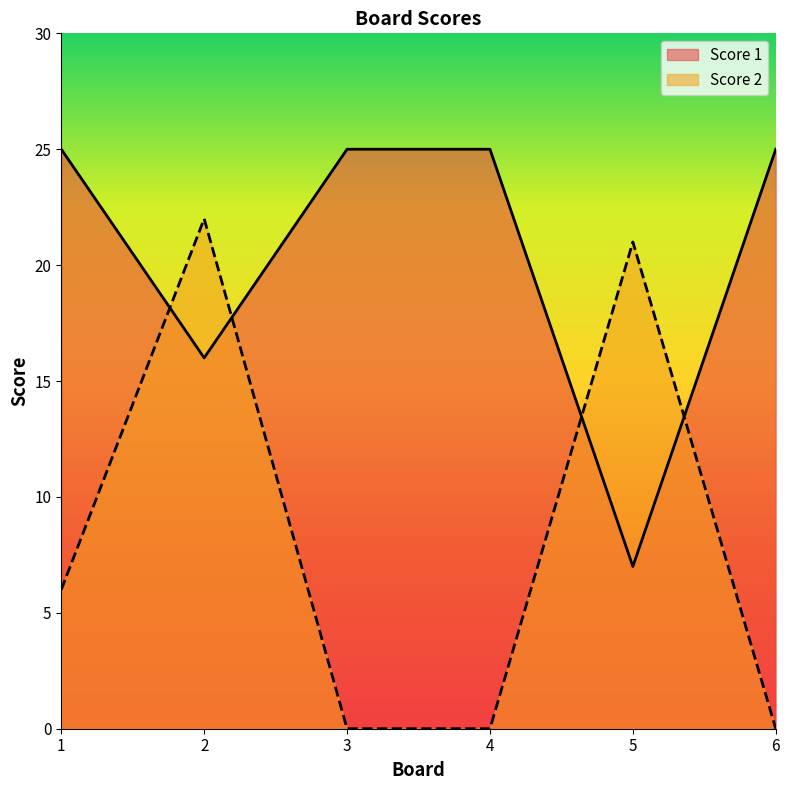

Where is Score 2 nearest to the value 11?

1